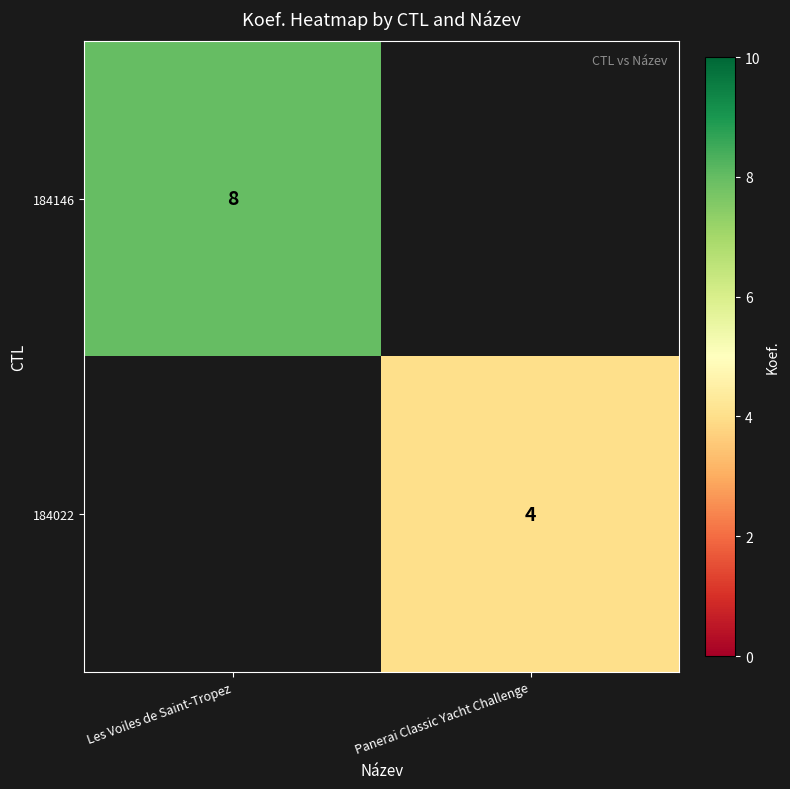

Is the value of 184146 at Les Voiles de Saint-Tropez greater than the value of 184022 at Panerai Classic Yacht Challenge?

Yes